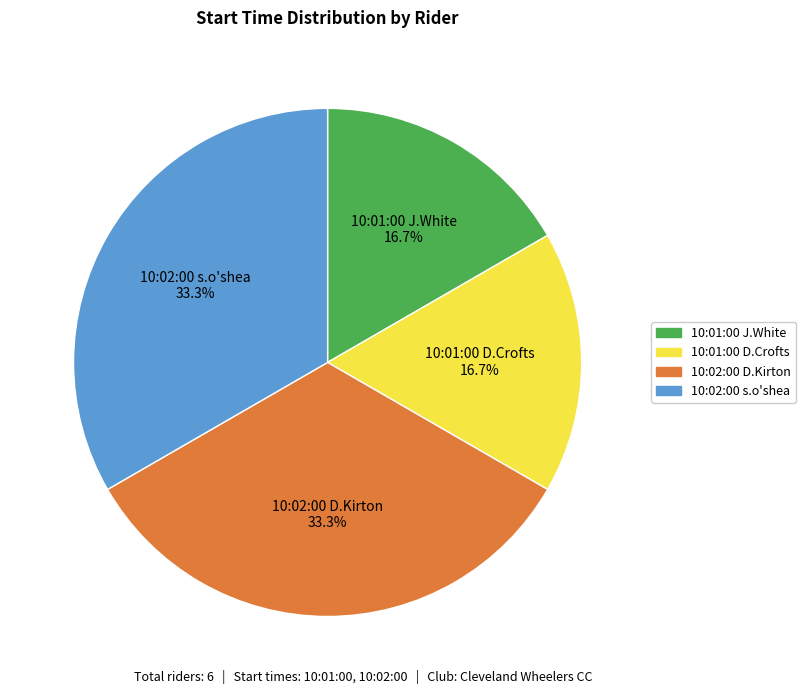

Is there any slice that represents more than half of the pie?

No